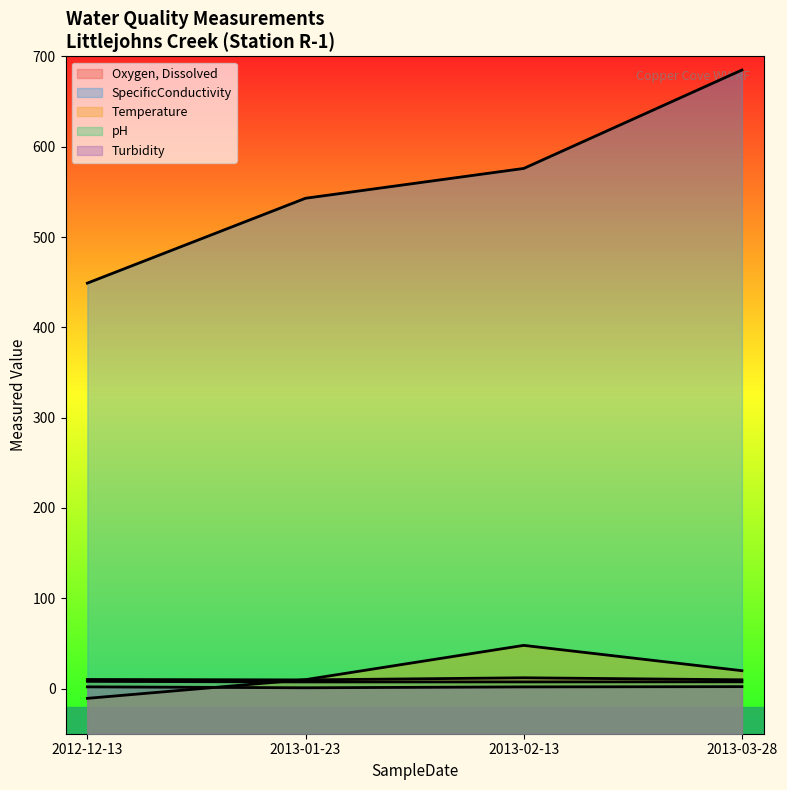

Is it true that Oxygen, Dissolved equals 19.6 at 2013-02-13?

False